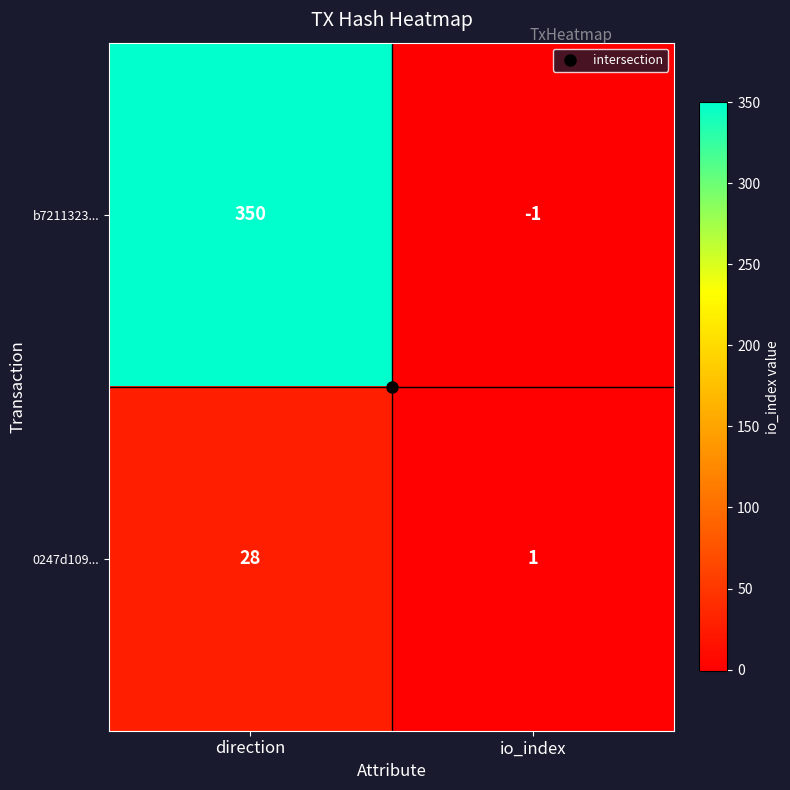

Rank the series at io_index from highest to lowest value.

0247d109..., b7211323...